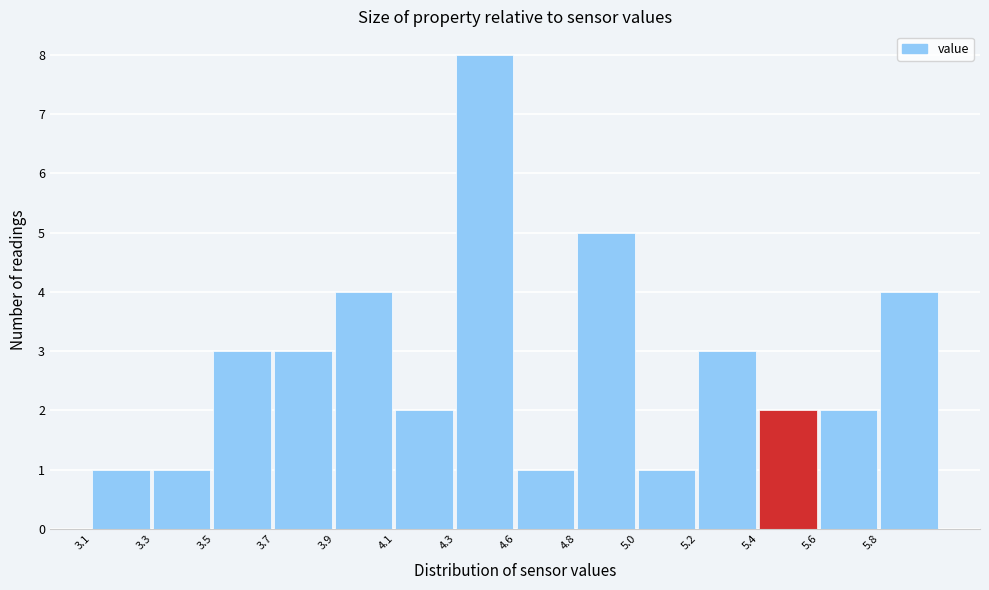

Reading left to right, transcribe all the data shown in this chart.

1	1	3	3	4	2	8	1	5	1	3	2	2	4